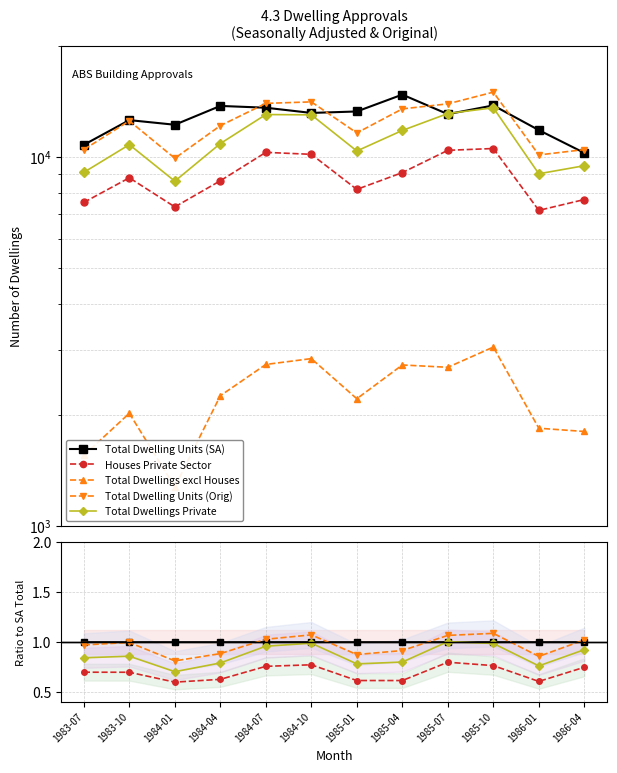

Reading right to left, extract all data points from this chart.

Total Dwelling Units (SA): 1986-04=1.0	1986-01=1.0	1985-10=1.0	1985-07=1.0	1985-04=1.0	1985-01=1.0	1984-10=1.0	1984-07=1.0	1984-04=1.0	1984-01=1.0	1983-10=1.0	1983-07=1.0
Houses Private Sector: 1986-04=0.7	1986-01=0.6	1985-10=0.8	1985-07=0.8	1985-04=0.6	1985-01=0.6	1984-10=0.8	1984-07=0.8	1984-04=0.6	1984-01=0.6	1983-10=0.7	1983-07=0.7
Total Dwellings excl Houses: 1986-04=0.2	1986-01=0.2	1985-10=0.2	1985-07=0.2	1985-04=0.2	1985-01=0.2	1984-10=0.2	1984-07=0.2	1984-04=0.2	1984-01=0.1	1983-10=0.2	1983-07=0.1
Total Dwelling Units (Orig): 1986-04=1.0	1986-01=0.9	1985-10=1.1	1985-07=1.1	1985-04=0.9	1985-01=0.9	1984-10=1.1	1984-07=1.0	1984-04=0.9	1984-01=0.8	1983-10=1.0	1983-07=1.0
Total Dwellings Private: 1986-04=0.9	1986-01=0.8	1985-10=1.0	1985-07=1.0	1985-04=0.8	1985-01=0.8	1984-10=1.0	1984-07=1.0	1984-04=0.8	1984-01=0.7	1983-10=0.9	1983-07=0.8